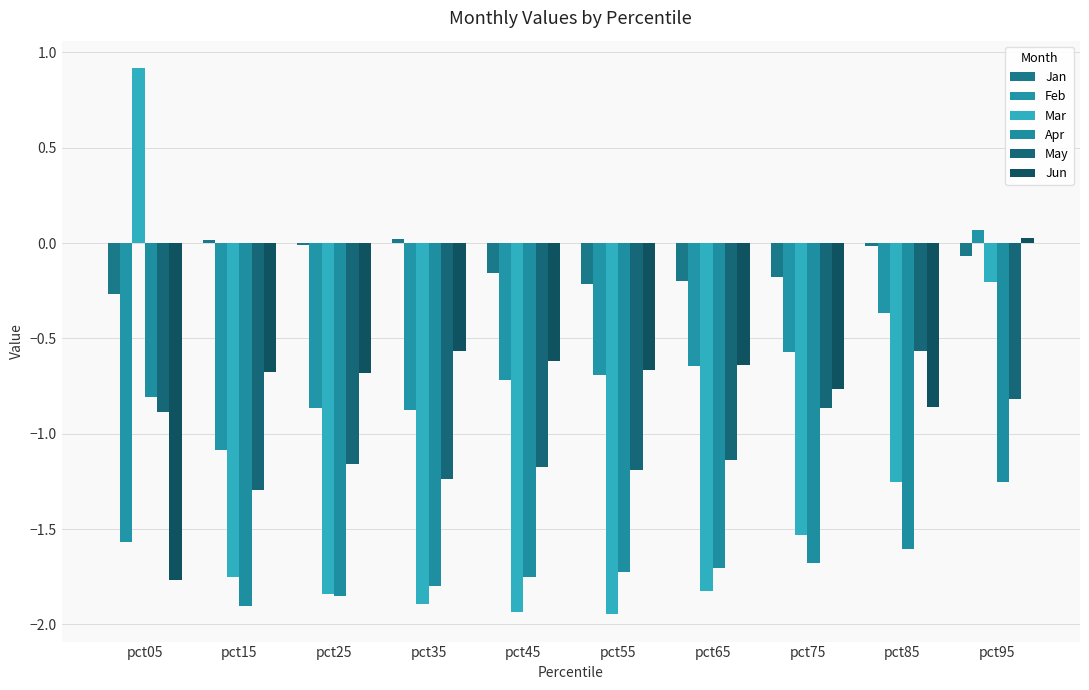

Count the number of data series in this chart.

6